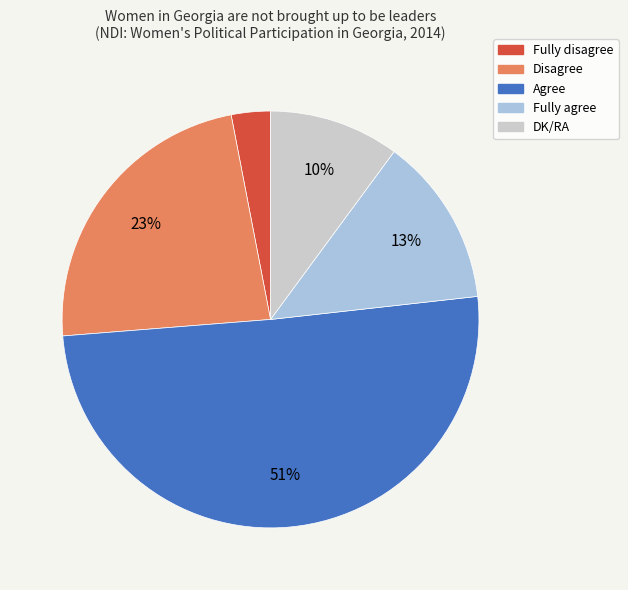

The Fully disagree slice represents 9% of the pie. True or false?

False